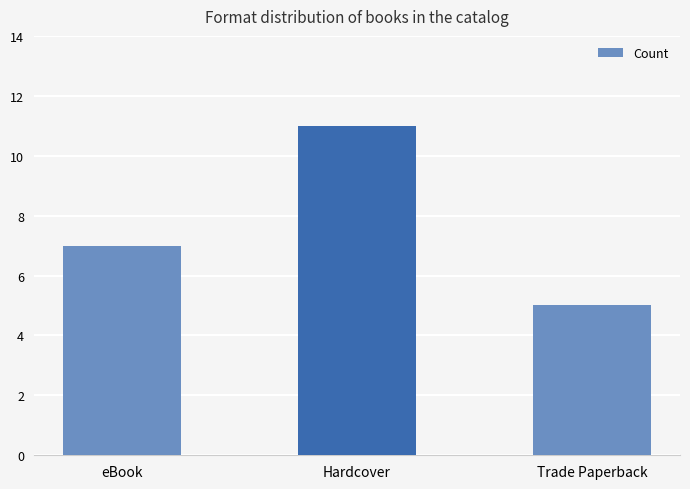

What is the difference between the maximum and second lowest values?

4